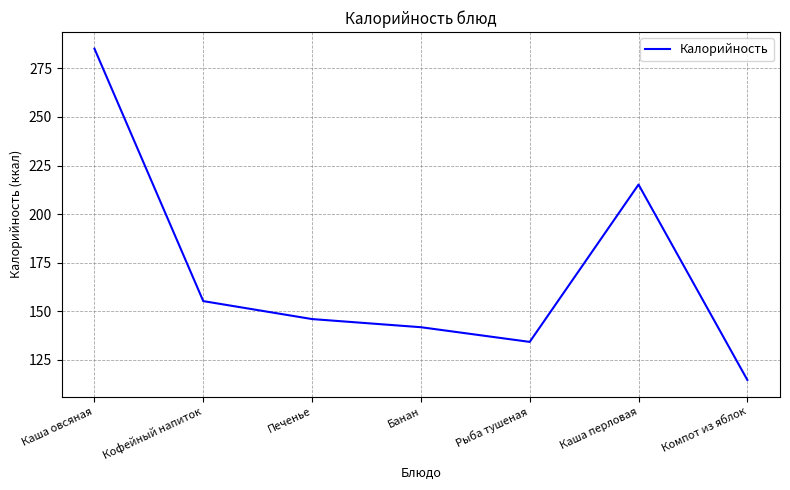

What is the change in value from Кофейный напиток to Компот из яблок?

-40.6